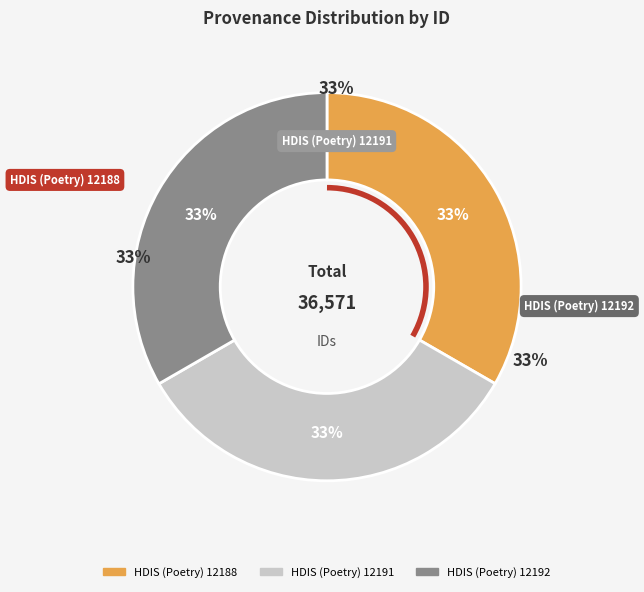

Combined, do HDIS (Poetry) 12191 and HDIS (Poetry) 12188 account for over 50%?

Yes